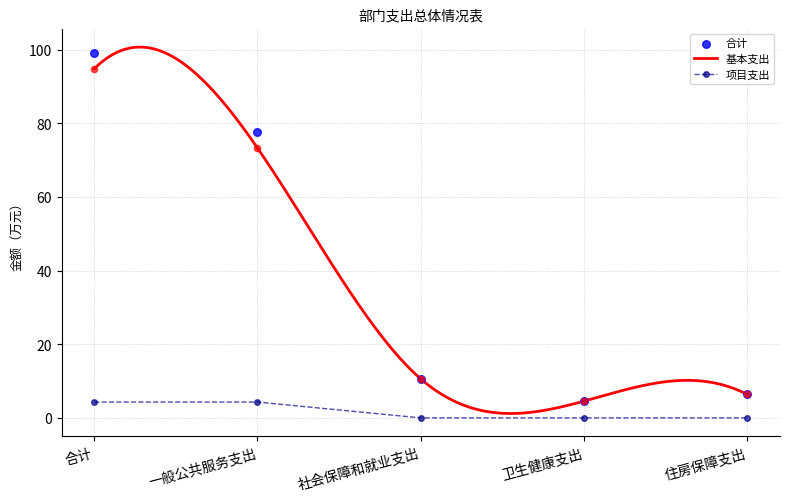

Which series has the widest spread of Y values?

合计